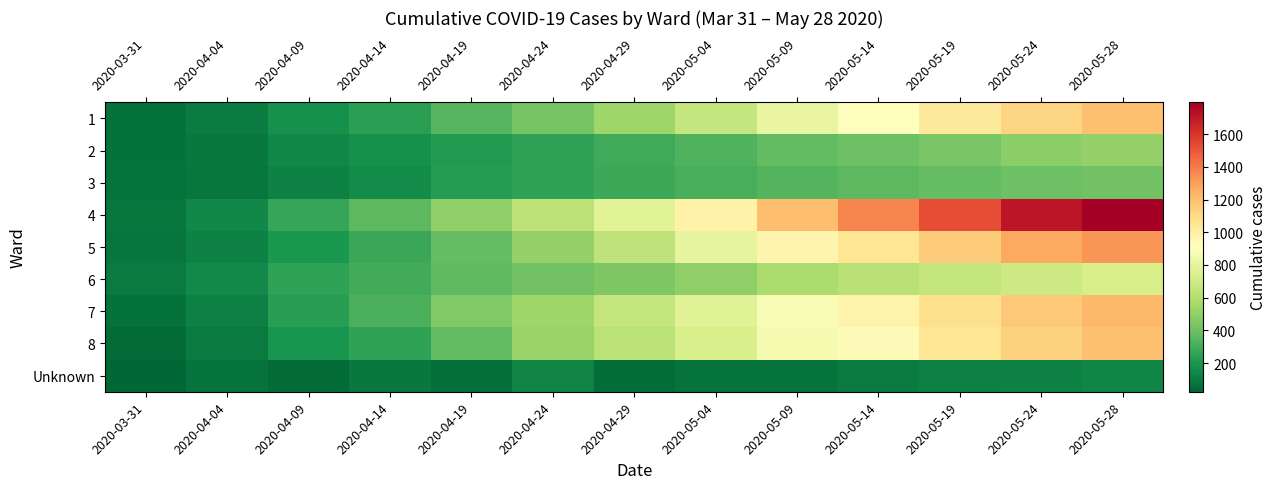

Which series has the largest total across all categories?

4